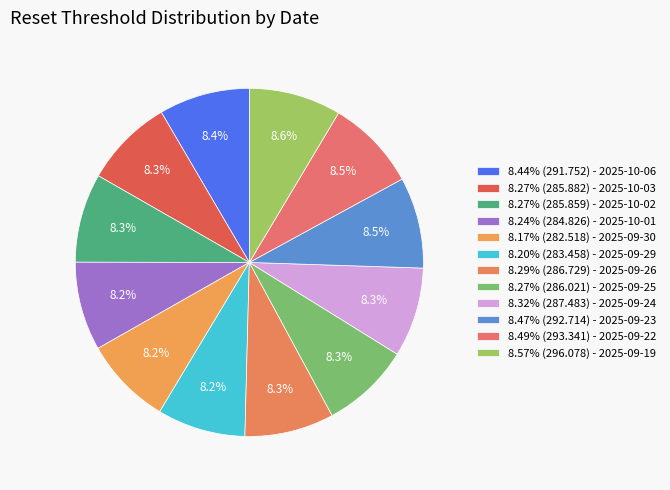

How many slices are in this pie chart?

12